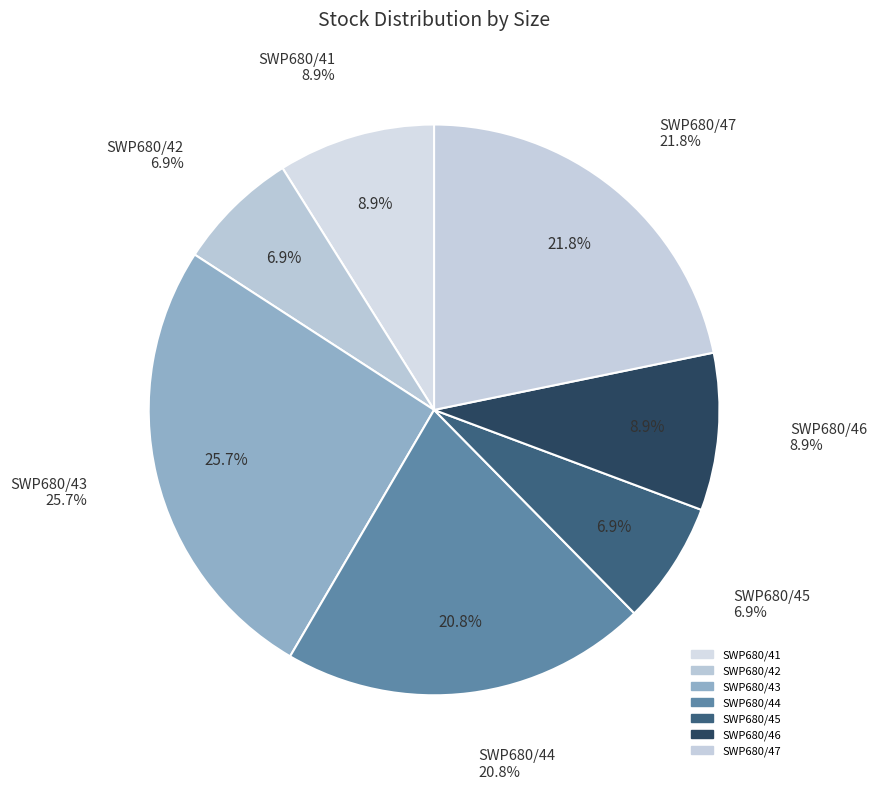

How many segments does this pie chart have?

7